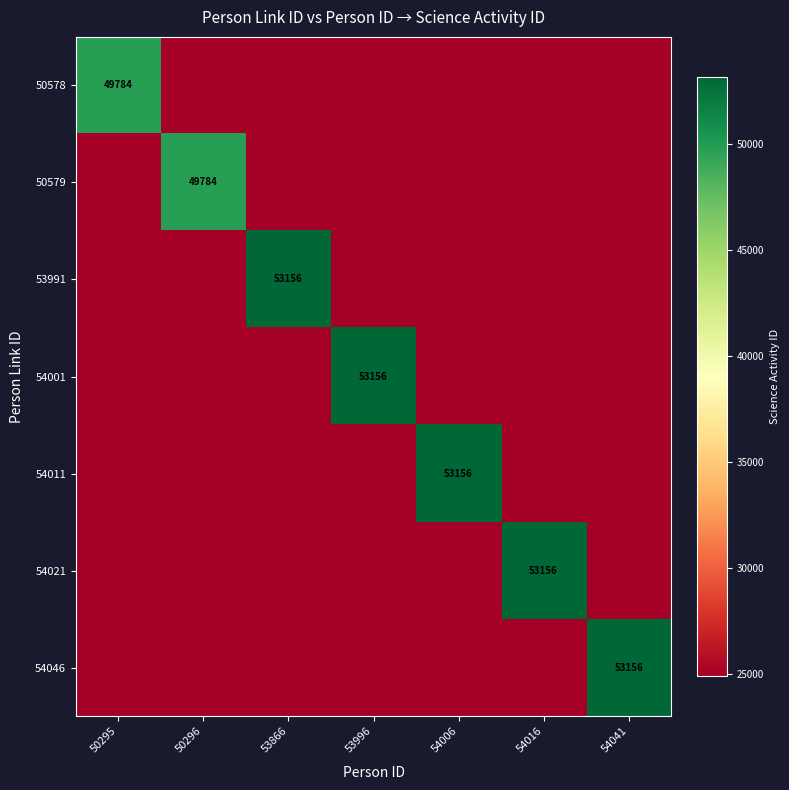

What is the total value across all series at 50296?

199136